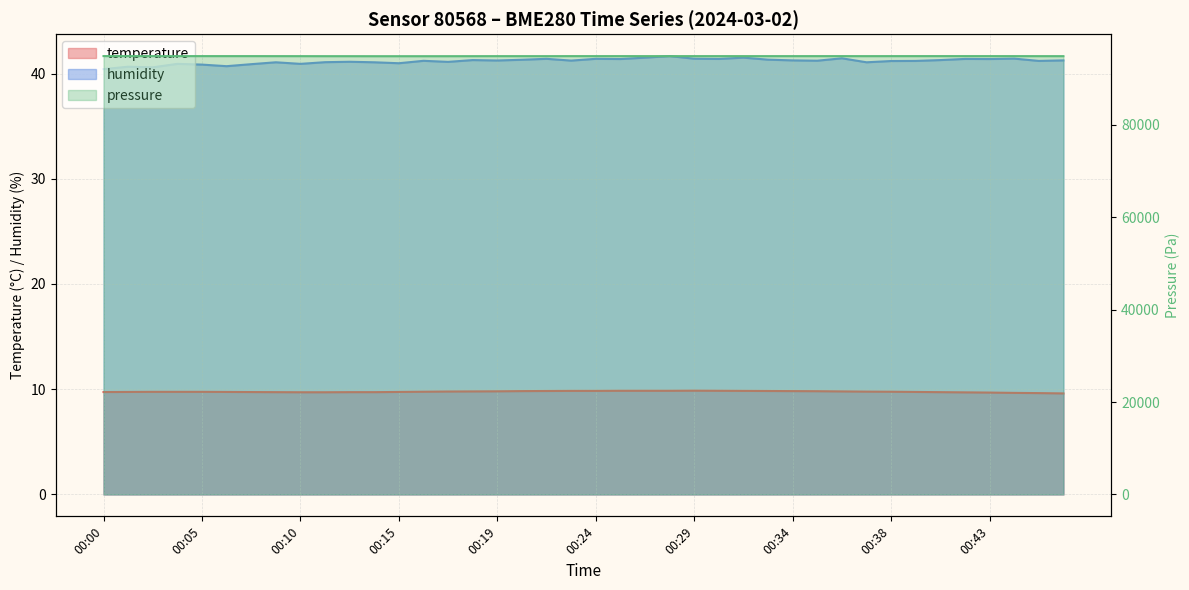

True or false: temperature and humidity cross at least once.

False